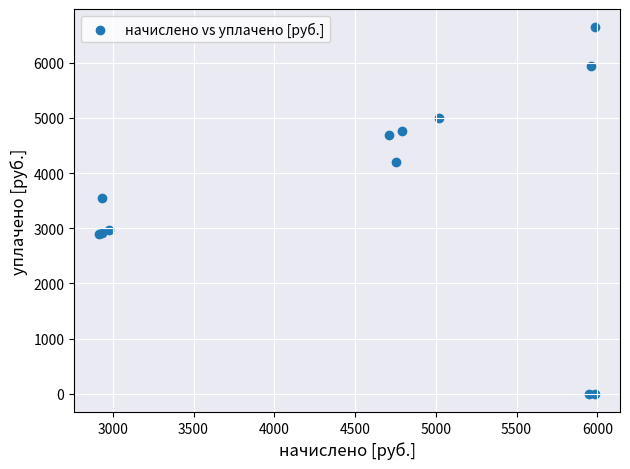

What Y value in the scatter plot is closest to 3321?

3545.2